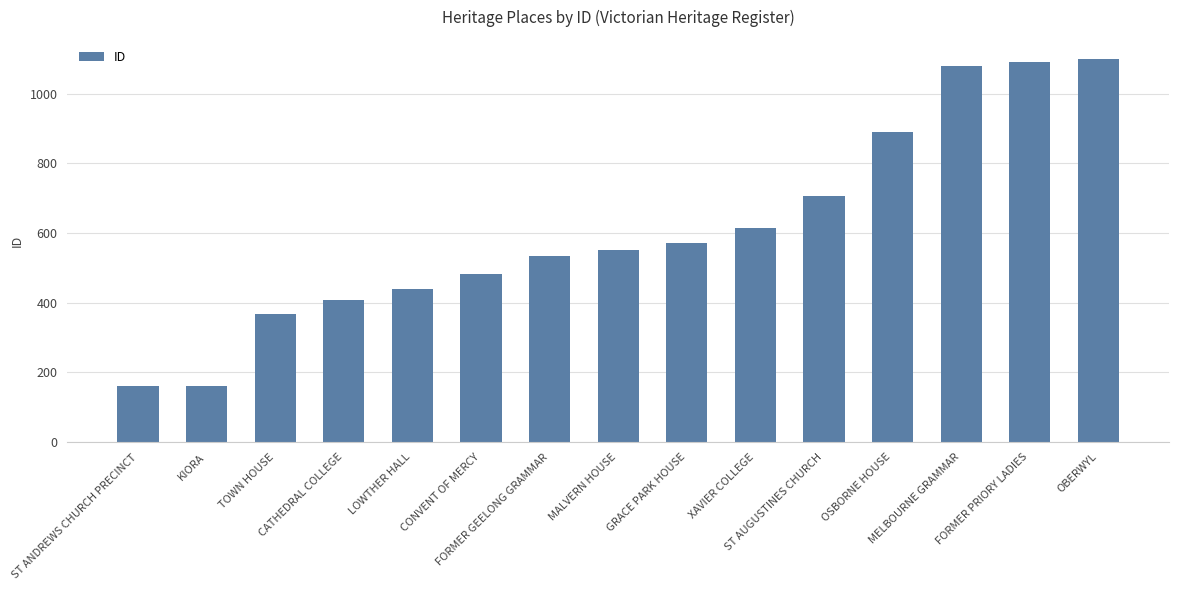

What is the value of the 11th bar from the left?

707